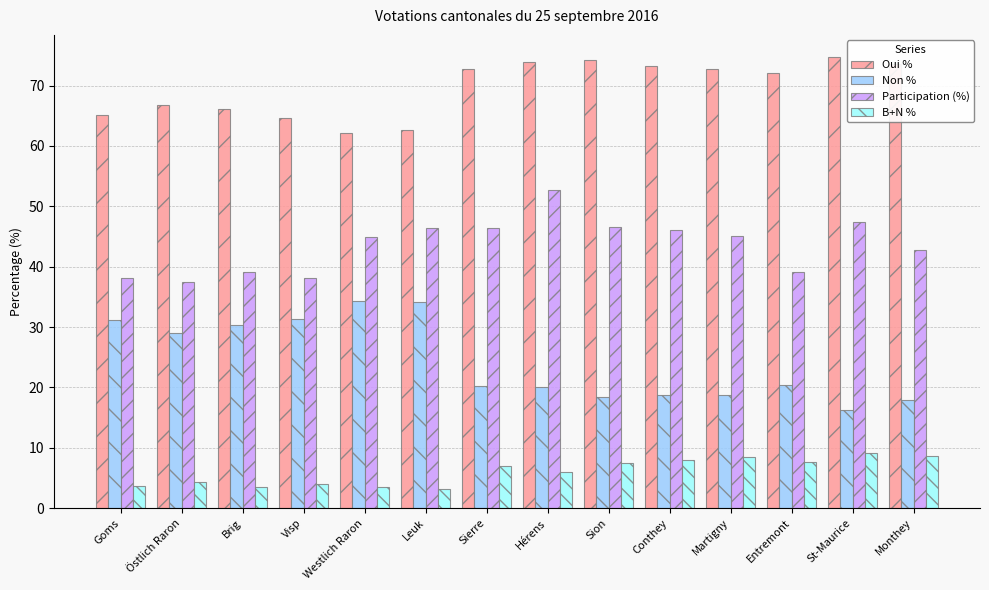

What is the label of the 14th bar from the left?

Monthey